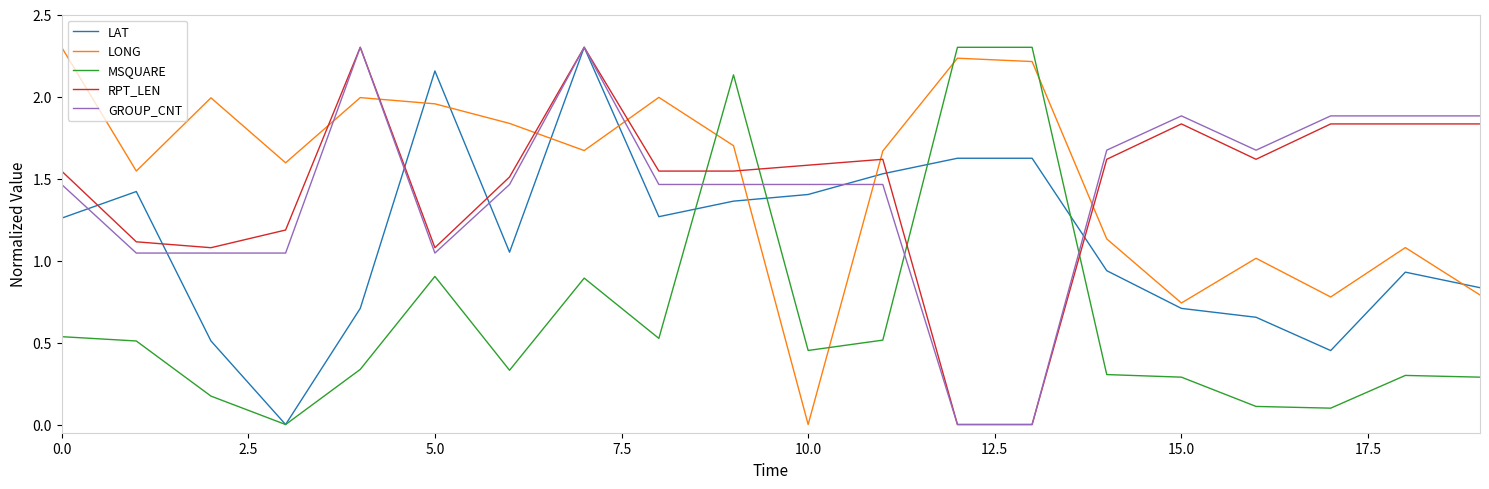

What are all the series names shown in the legend?

LAT, LONG, MSQUARE, RPT_LEN, GROUP_CNT